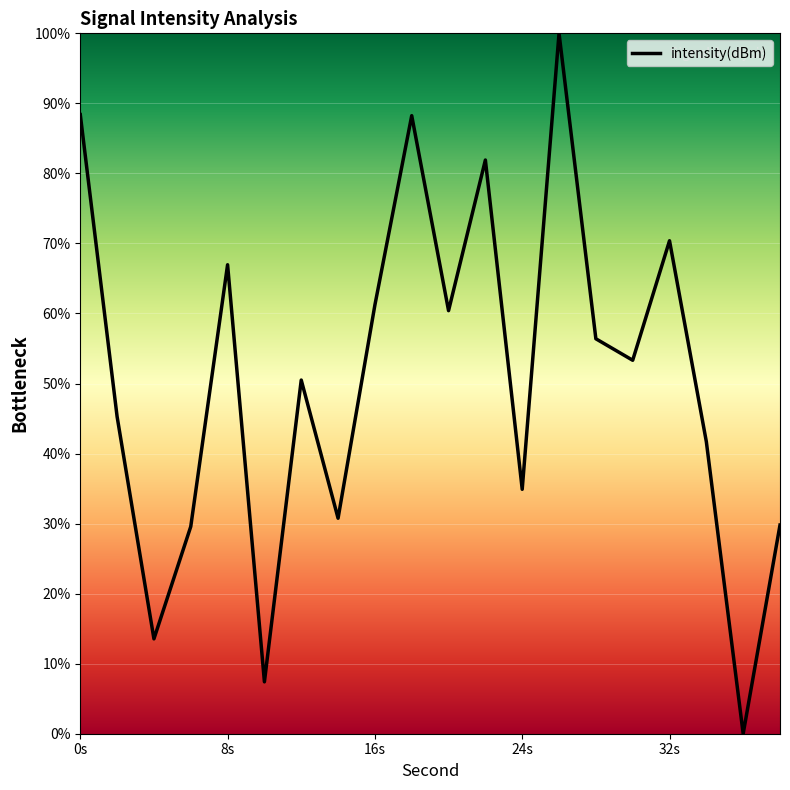

True or false: there are more than 0 points higher than both neighbors.

True